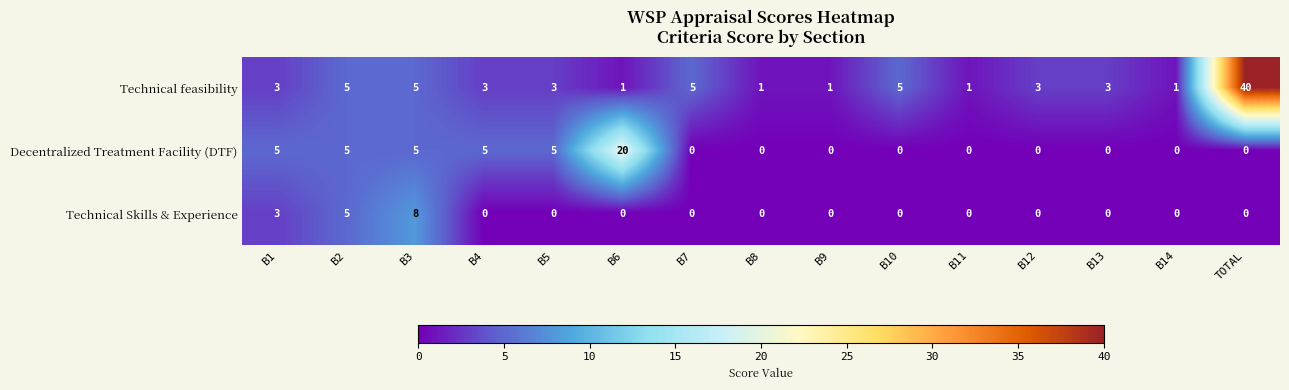

The Decentralized Treatment Facility (DTF) series shows 0 at B13. True or false?

True